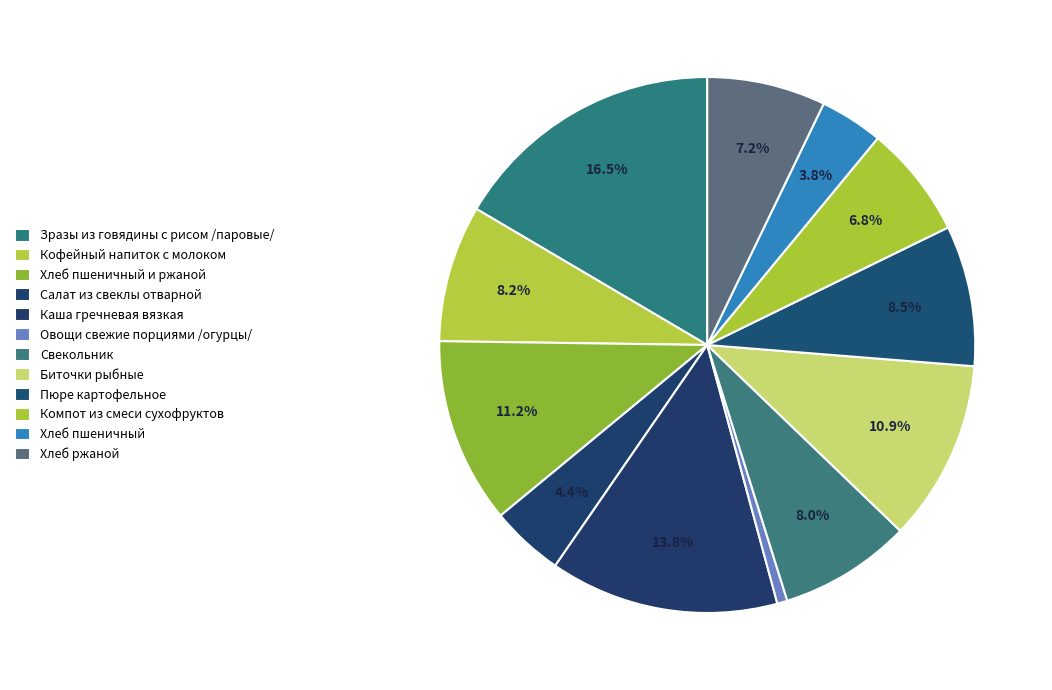

Rank the categories by value from lowest to highest.

Овощи свежие порциями /огурцы/, Хлеб пшеничный, Салат из свеклы отварной, Компот из смеси сухофруктов, Хлеб ржаной, Свекольник, Кофейный напиток с молоком, Пюре картофельное, Биточки рыбные, Хлеб пшеничный и ржаной, Каша гречневая вязкая, Зразы из говядины с рисом /паровые/